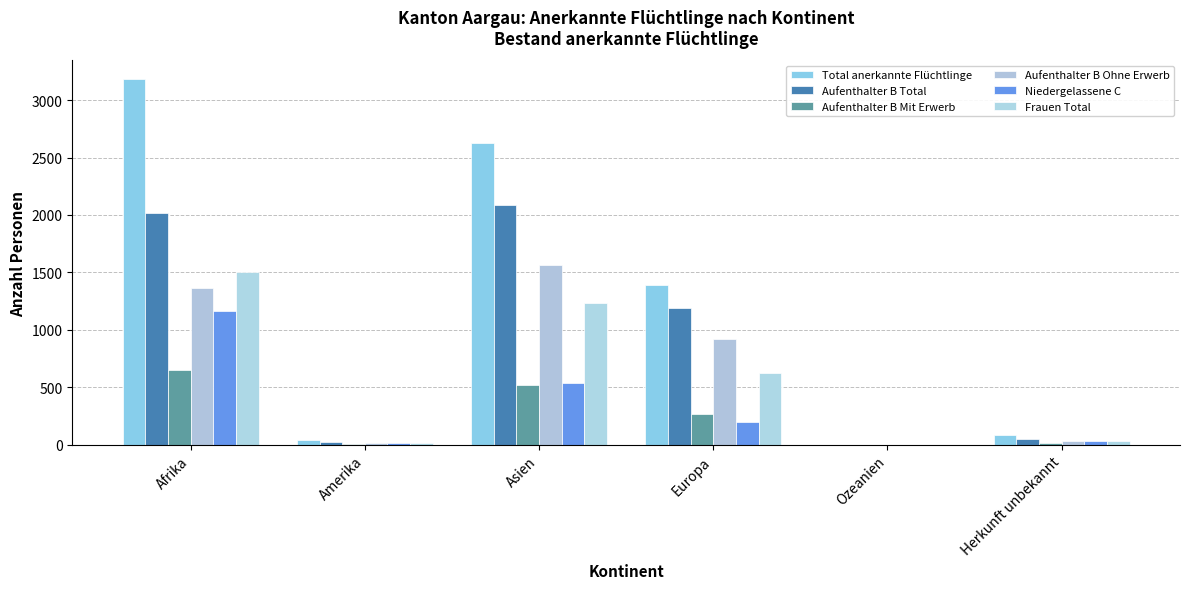

Reading right to left, transcribe all the data shown in this chart.

Total anerkannte Flüchtlinge: 85	0	1393	2629	39	3185
Aufenthalter B Total: 53	0	1190	2089	26	2017
Aufenthalter B Mit Erwerb: 18	0	272	523	11	653
Aufenthalter B Ohne Erwerb: 35	0	918	1566	15	1364
Niedergelassene C: 32	0	203	540	13	1168
Frauen Total: 37	0	629	1237	18	1504